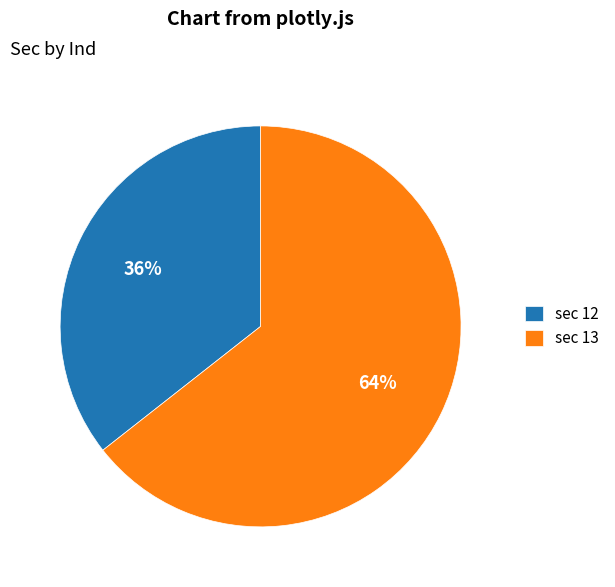

Does sec 12 account for over 50% of the chart?

No